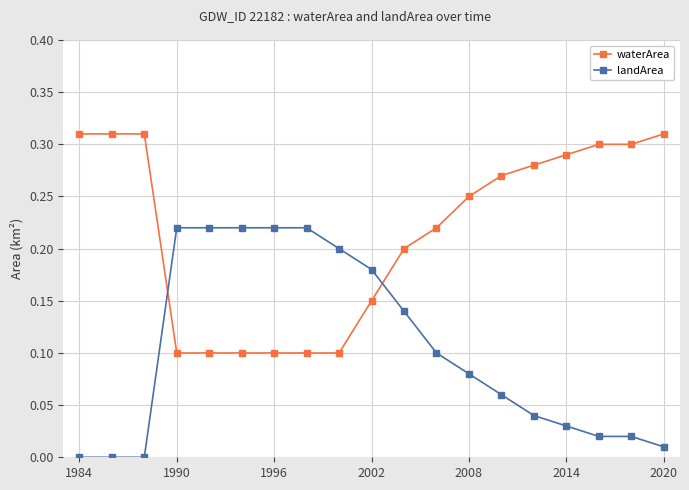

What is the sum of all waterArea values?

4.1